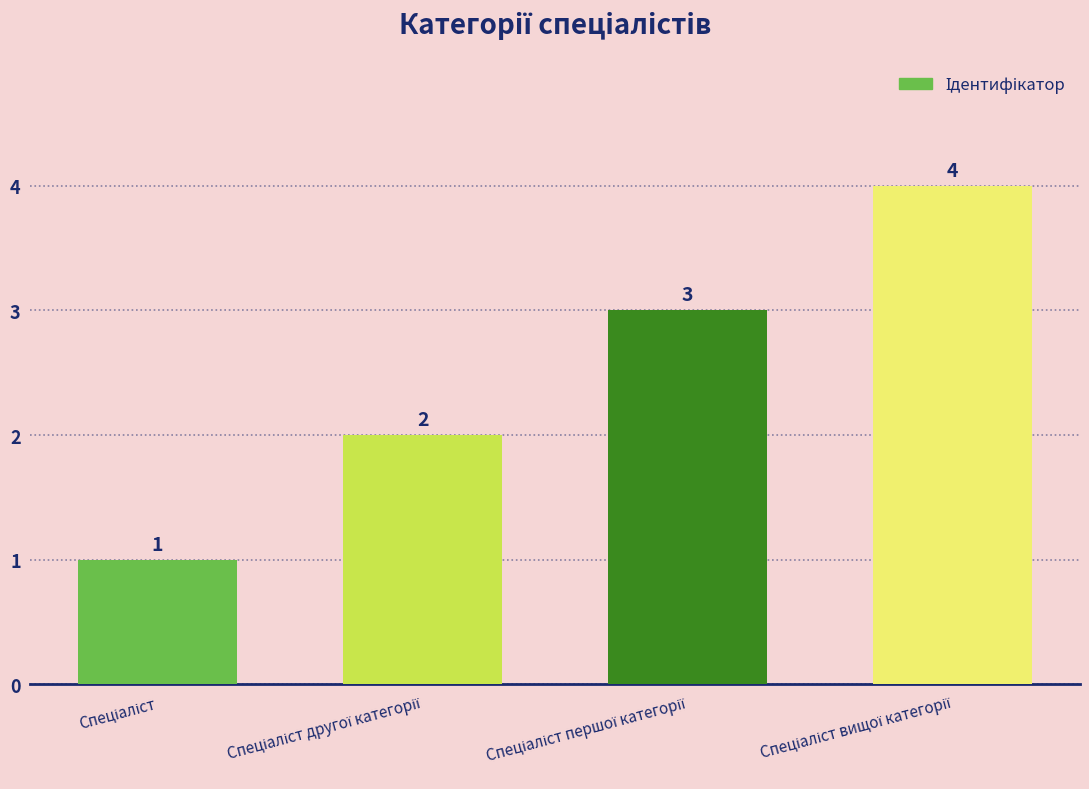

What is the maximum value shown in the chart?

4